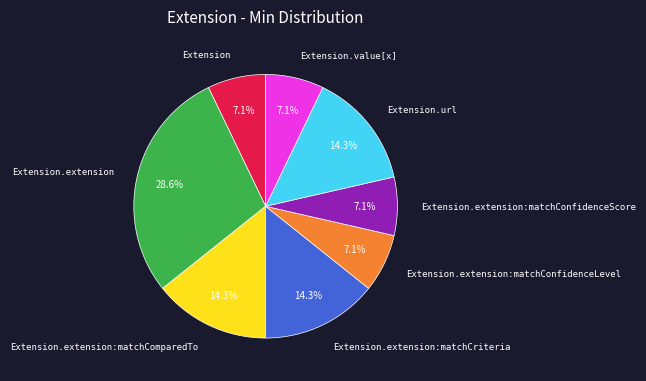

What is the largest slice in the pie chart?

Extension.extension